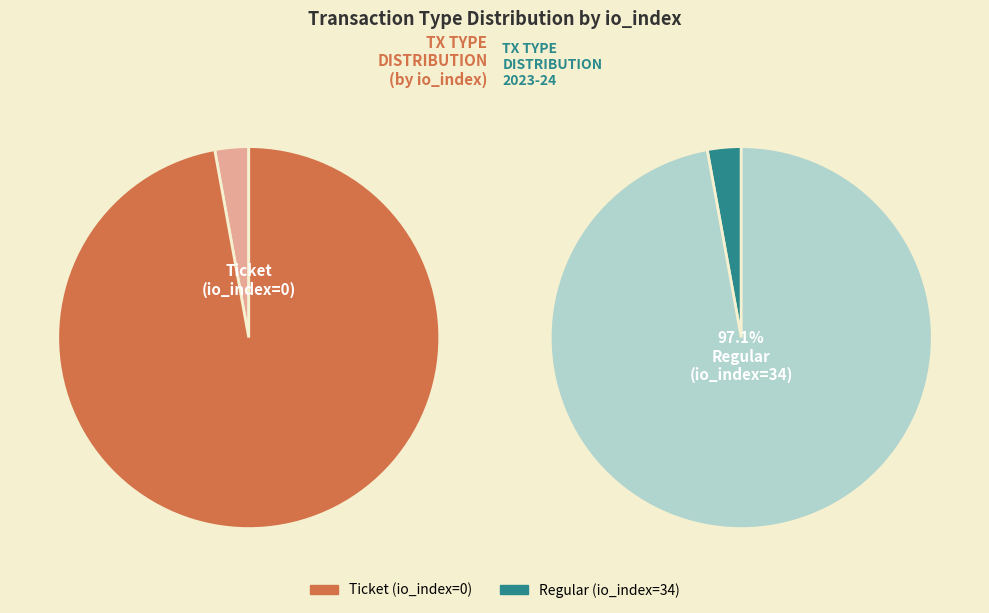

What is the largest slice in the pie chart?

Regular (io_index=34)